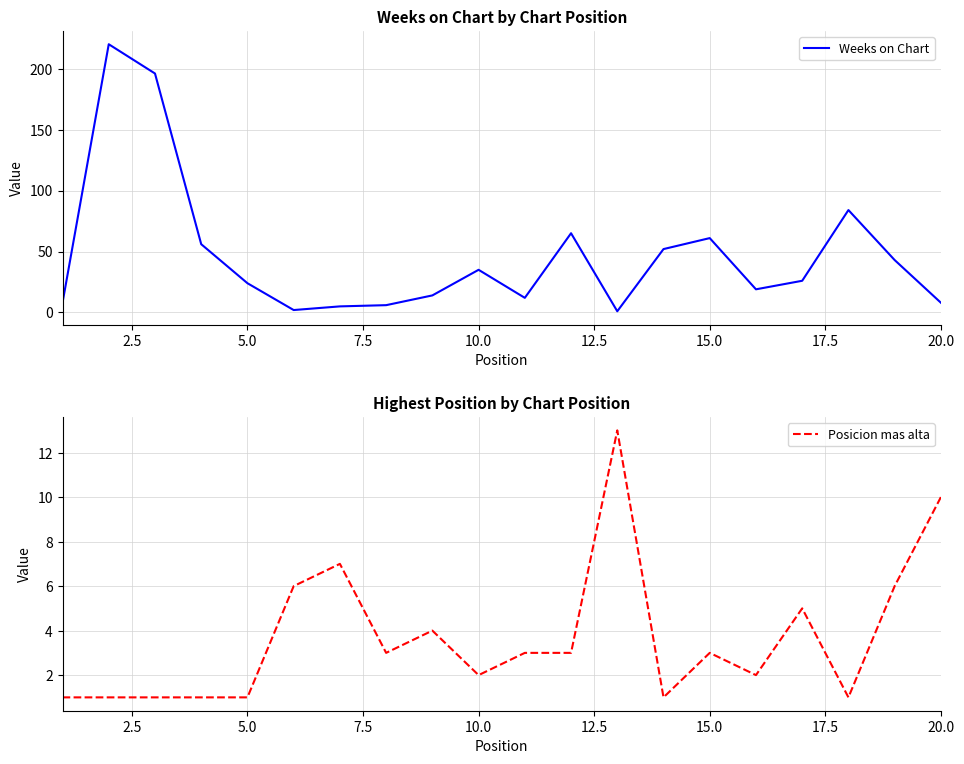

What is the value of the Posicion mas alta point at the 15th from the left?

3